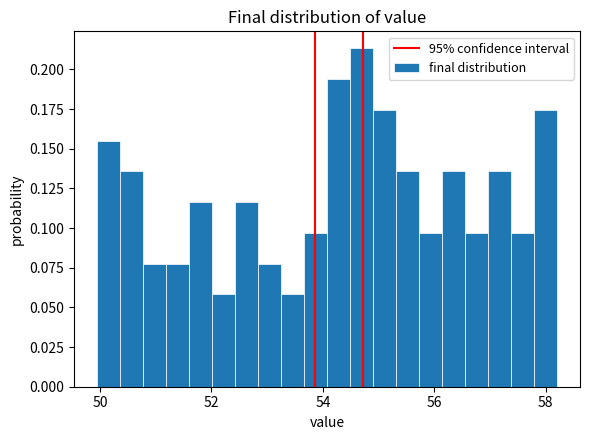

Around what value on the x-axis is the tallest bar? Give the approximate position of its centre, as read against the axis.

54.6